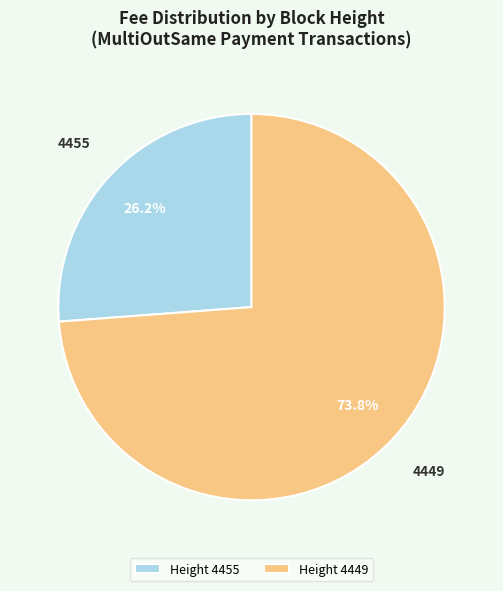

How many segments does this pie chart have?

2